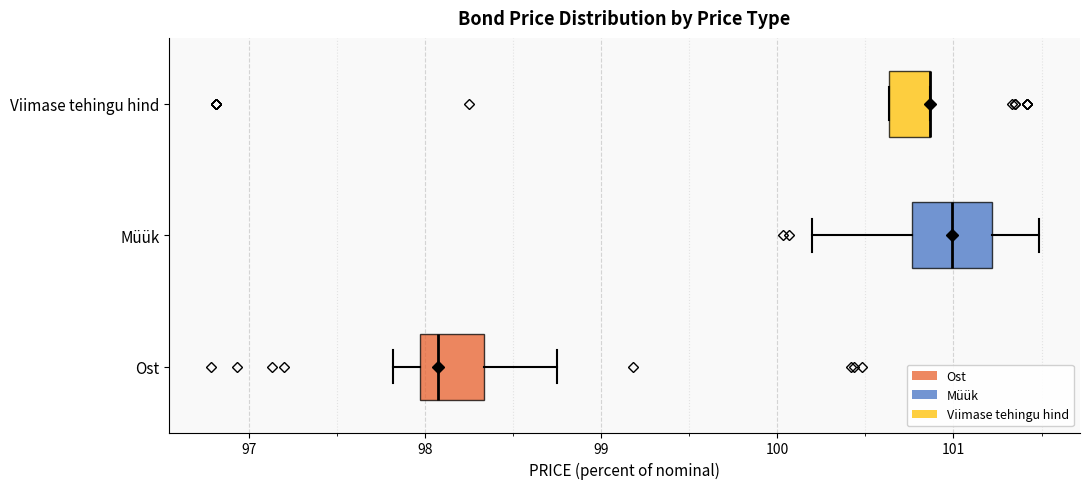

Reading bottom to top, transcribe this box plot: for each box, give where its median line is, the range the box spans, and where its two whiskers end, as read against the x-axis. The values are not printed on the chart, so give them approximately, as read against the axis.

Ost: median 98.1, box 98.0 to 98.3, whiskers 97.8 to 98.8
Müük: median 101.0, box 100.8 to 101.2, whiskers 100.2 to 101.5
Viimase tehingu hind: median 100.9 (drawn on the box's right edge), box 100.6 to 100.9, whiskers 100.6 to 100.9